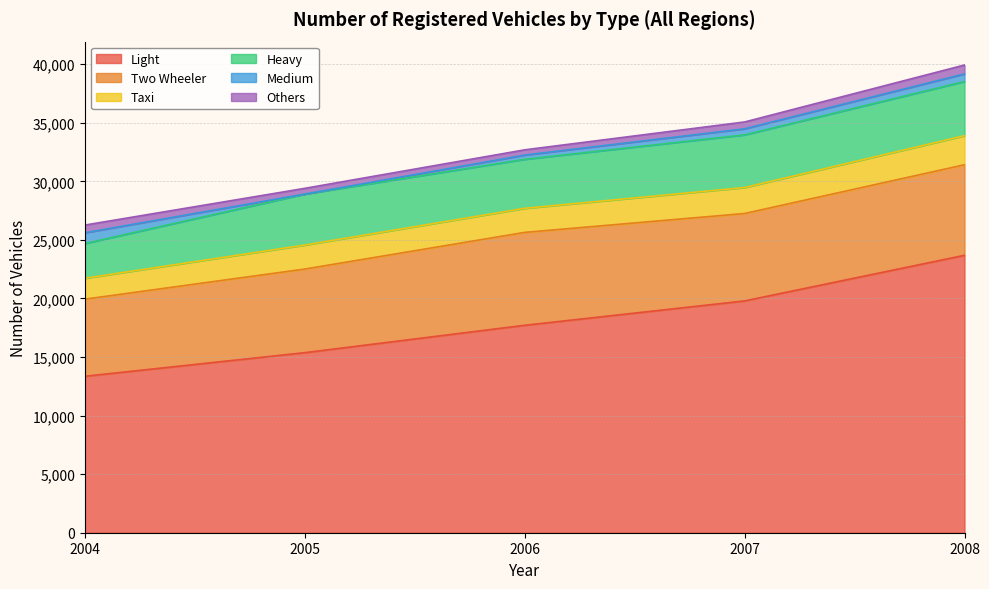

List the labels in order of Heavy value, smallest first.

2004, 2006, 2005, 2007, 2008